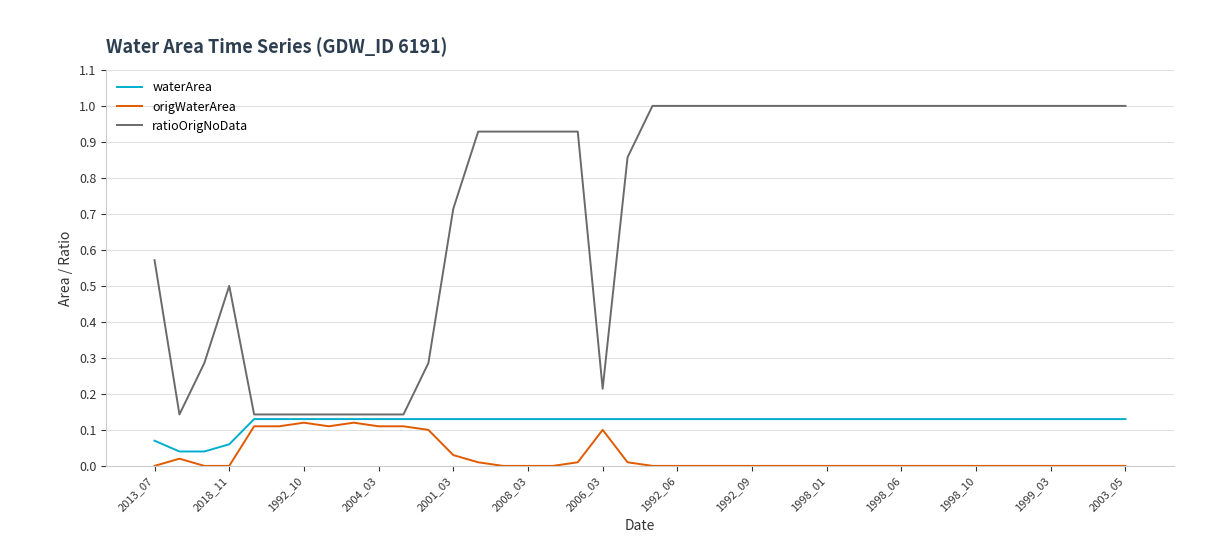

True or false: ratioOrigNoData and origWaterArea intersect in this chart.

False